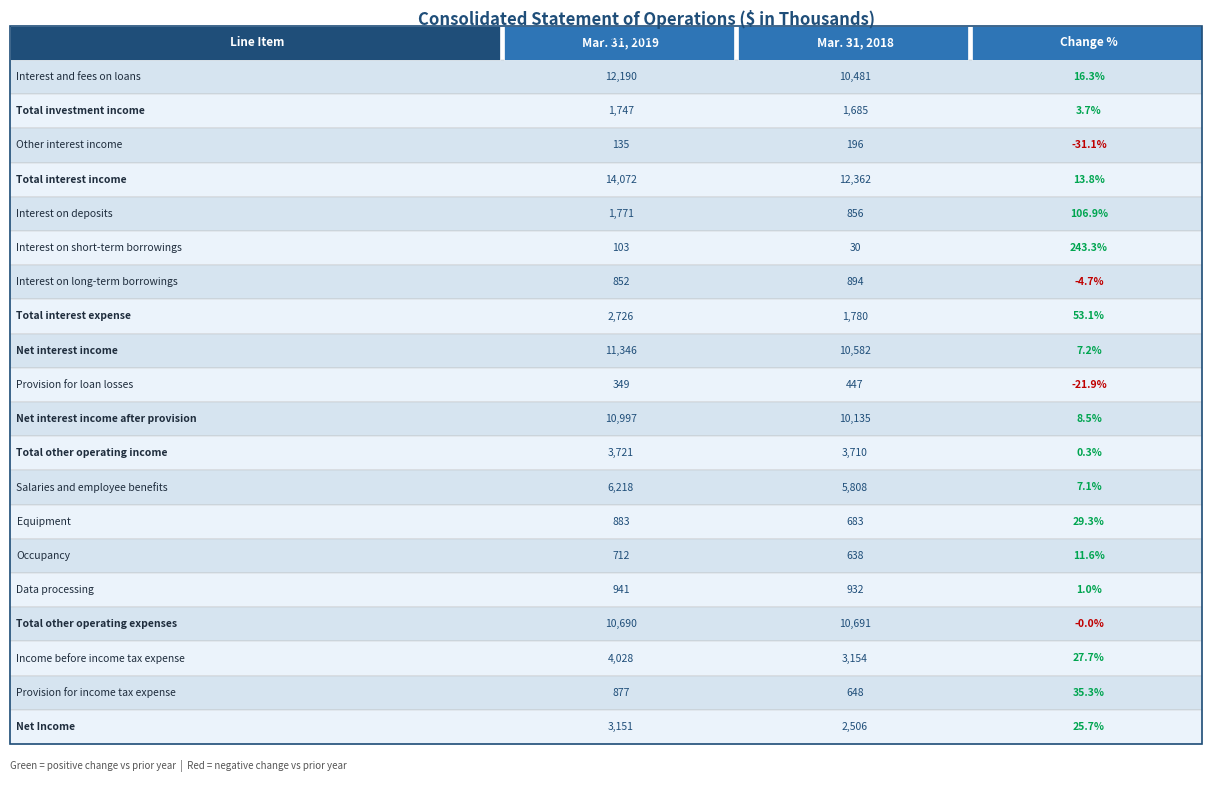

Reading right to left, what are all the values shown in this chart?

Interest and fees on loans: Total investment income=10481	Interest and fees on loans=12190
Total investment income: Total investment income=1685	Interest and fees on loans=1747
Other interest income: Total investment income=196	Interest and fees on loans=135
Total interest income: Total investment income=12362	Interest and fees on loans=14072
Interest on deposits: Total investment income=856	Interest and fees on loans=1771
Interest on short-term borrowings: Total investment income=30	Interest and fees on loans=103
Interest on long-term borrowings: Total investment income=894	Interest and fees on loans=852
Total interest expense: Total investment income=1780	Interest and fees on loans=2726
Net interest income: Total investment income=10582	Interest and fees on loans=11346
Provision for loan losses: Total investment income=447	Interest and fees on loans=349
Net interest income after provision: Total investment income=10135	Interest and fees on loans=10997
Total other operating income: Total investment income=3710	Interest and fees on loans=3721
Salaries and employee benefits: Total investment income=5808	Interest and fees on loans=6218
Equipment: Total investment income=683	Interest and fees on loans=883
Occupancy: Total investment income=638	Interest and fees on loans=712
Data processing: Total investment income=932	Interest and fees on loans=941
Total other operating expenses: Total investment income=10691	Interest and fees on loans=10690
Income before income tax expense: Total investment income=3154	Interest and fees on loans=4028
Provision for income tax expense: Total investment income=648	Interest and fees on loans=877
Net Income: Total investment income=2506	Interest and fees on loans=3151